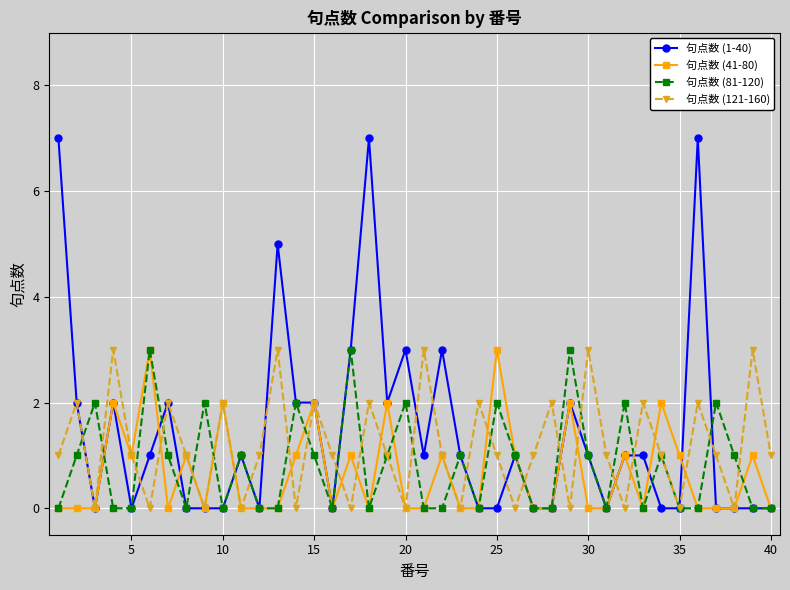

Which series has the largest range (max minus min)?

句点数 (1-40)